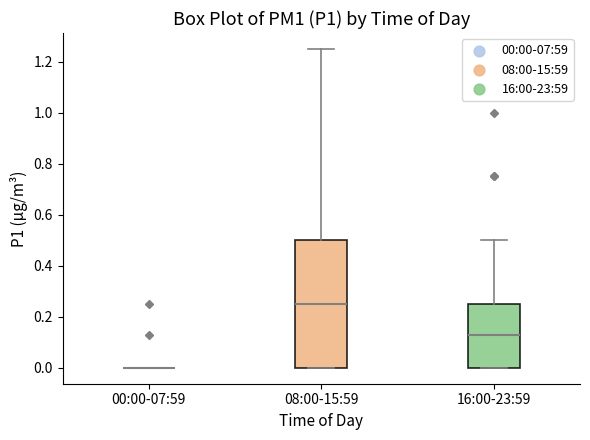

Comparing the boxes themselves (not the whiskers), which one is the tallest?

08:00-15:59